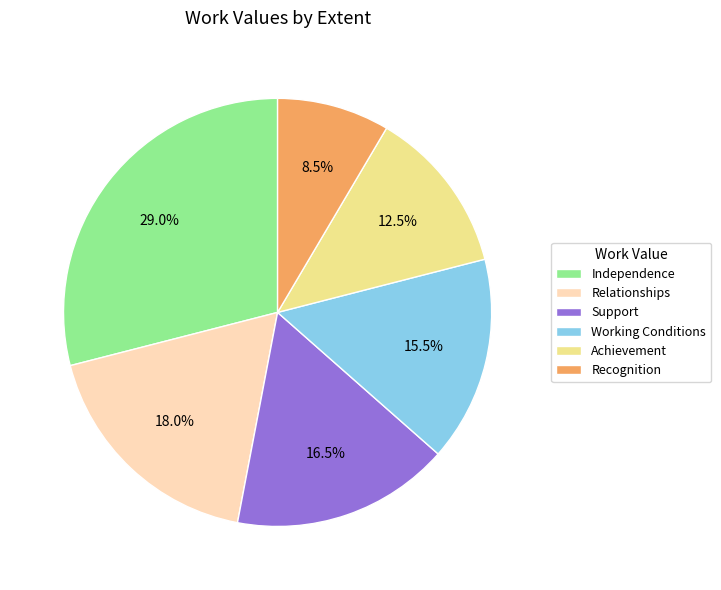

Is there a majority slice in this chart?

No